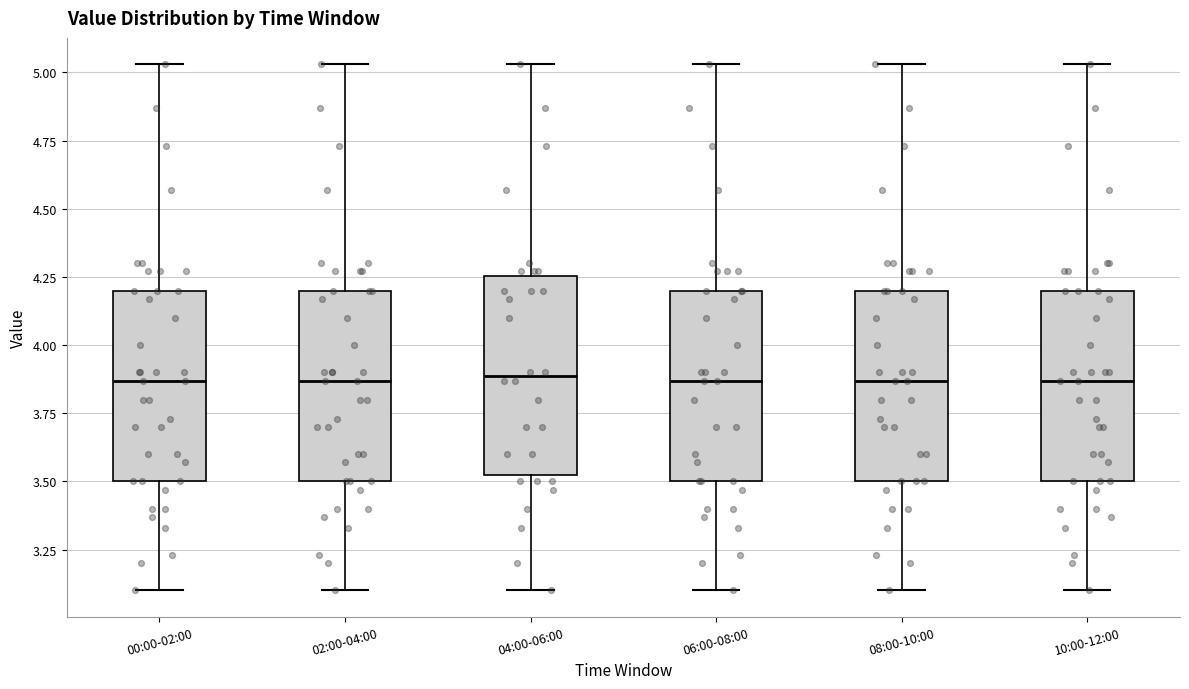

Where does the median line of the box for 04:00-06:00 sit on the y-axis? The values are not printed on the chart, so give them approximately, as read against the axis.

3.90